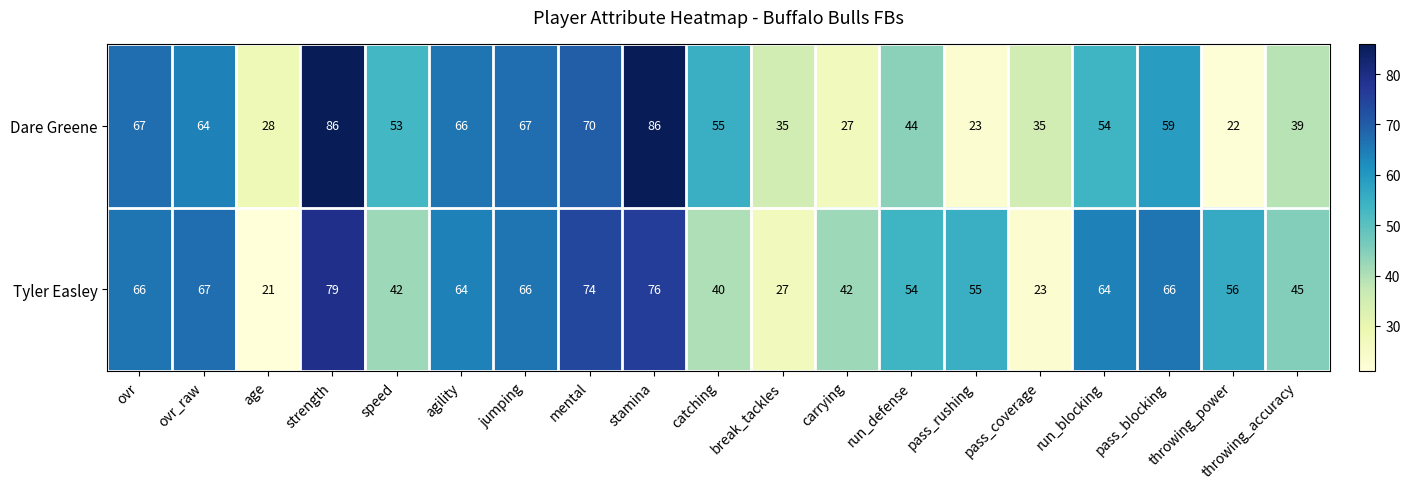

What is the average value of the Tyler Easley series?

54